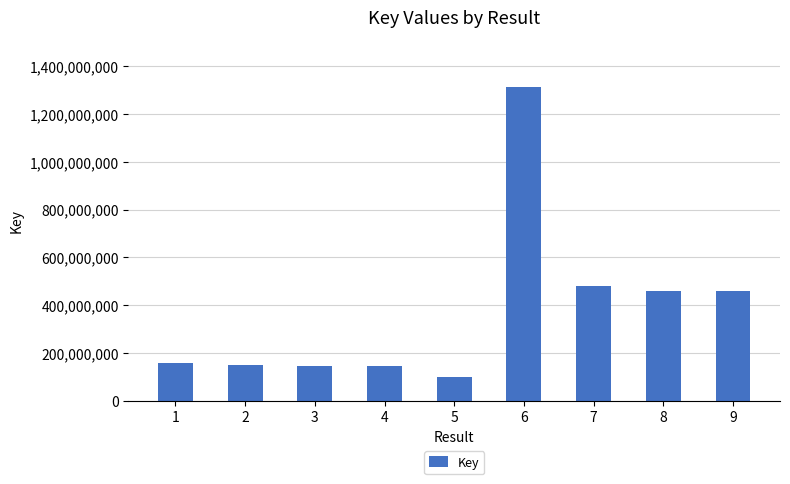

Between 1 and 7, which is larger?

7